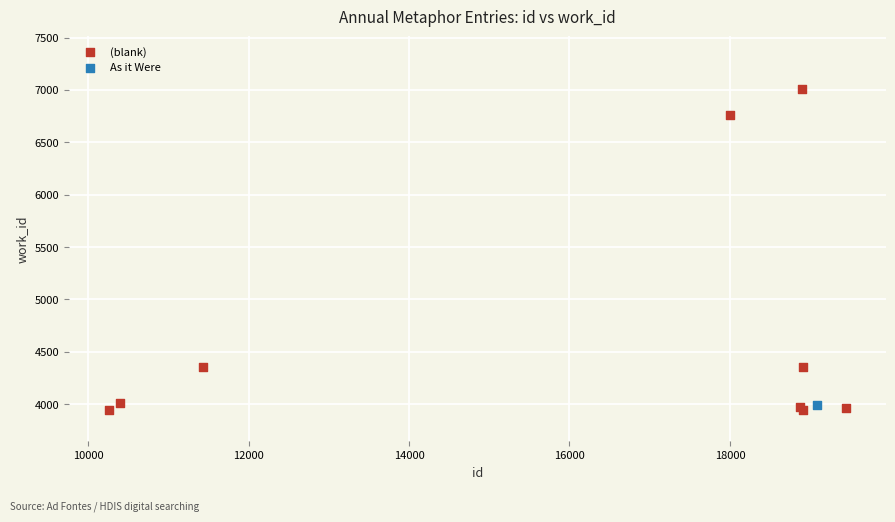

What are all the series names shown in the legend?

(blank), As it Were